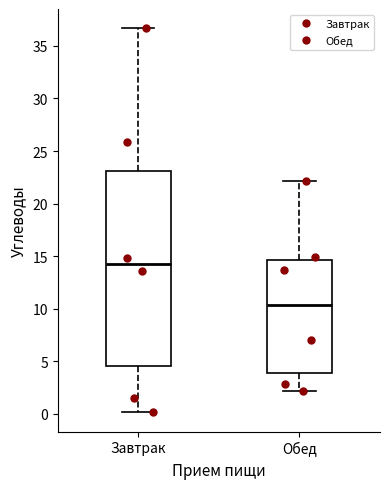

Reading left to right, read every box against the y-axis: the position of its median line, the range the box covers, and the ends of its whiskers. The values are not printed on the chart, so give them approximately, as read against the axis.

Завтрак: median 14.0, box 4.5 to 23.0, whiskers 0.0 to 36.5
Обед: median 10.5, box 4.0 to 14.5, whiskers 2.0 to 22.0